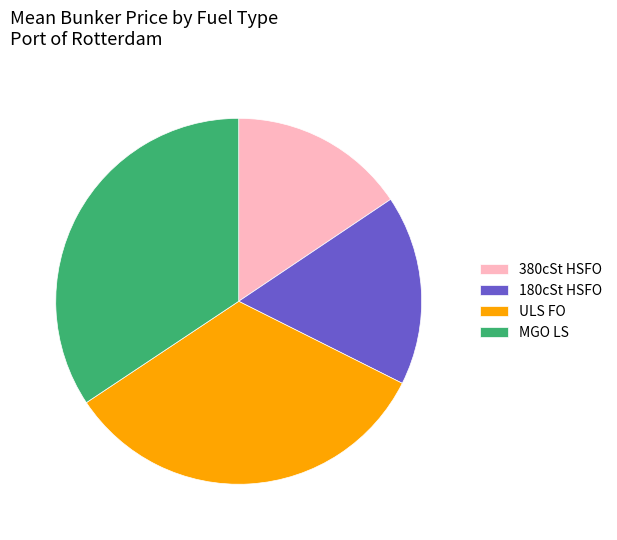

Combined, do MGO LS and ULS FO account for over 50%?

Yes